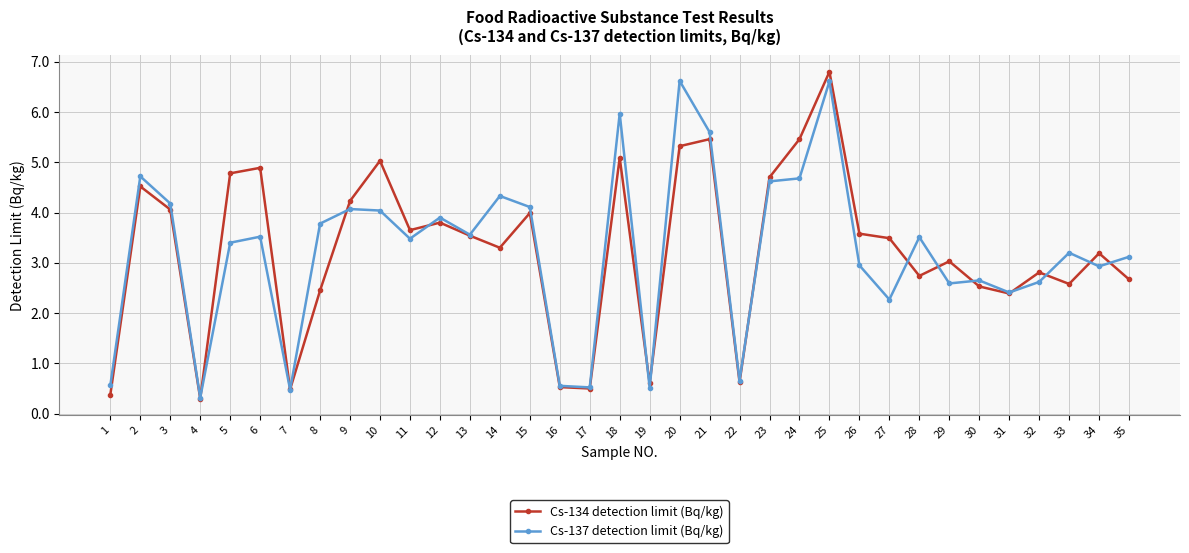

At which label does Cs-134 detection limit (Bq/kg) first exceed 3?

2